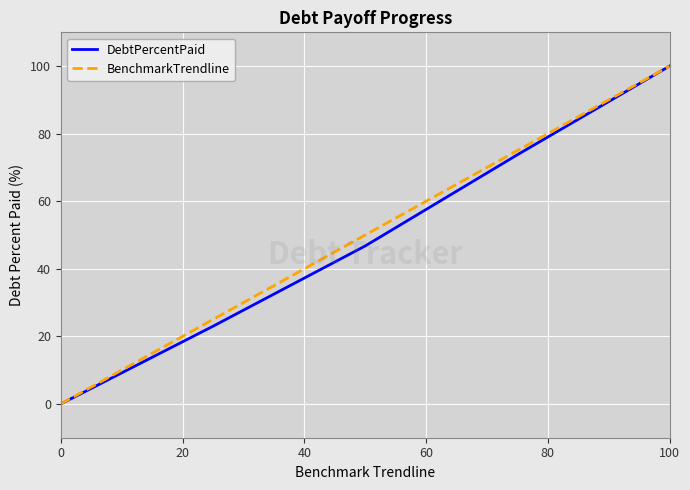

What is the maximum value shown in the chart?

100.0